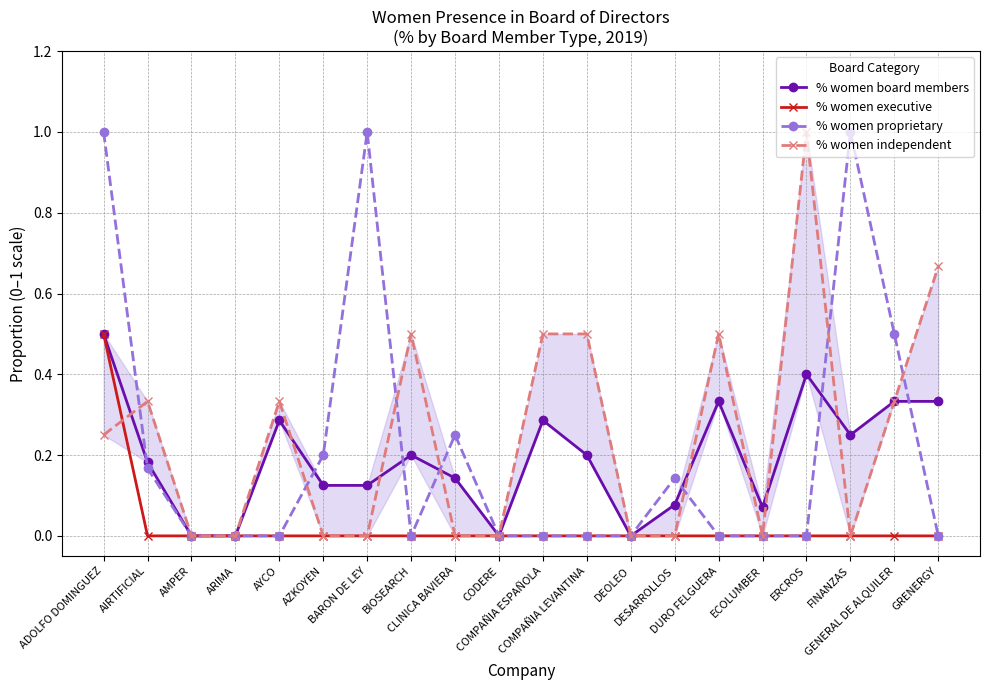

What are all the series names shown in the legend?

% women board members, % women executive, % women proprietary, % women independent